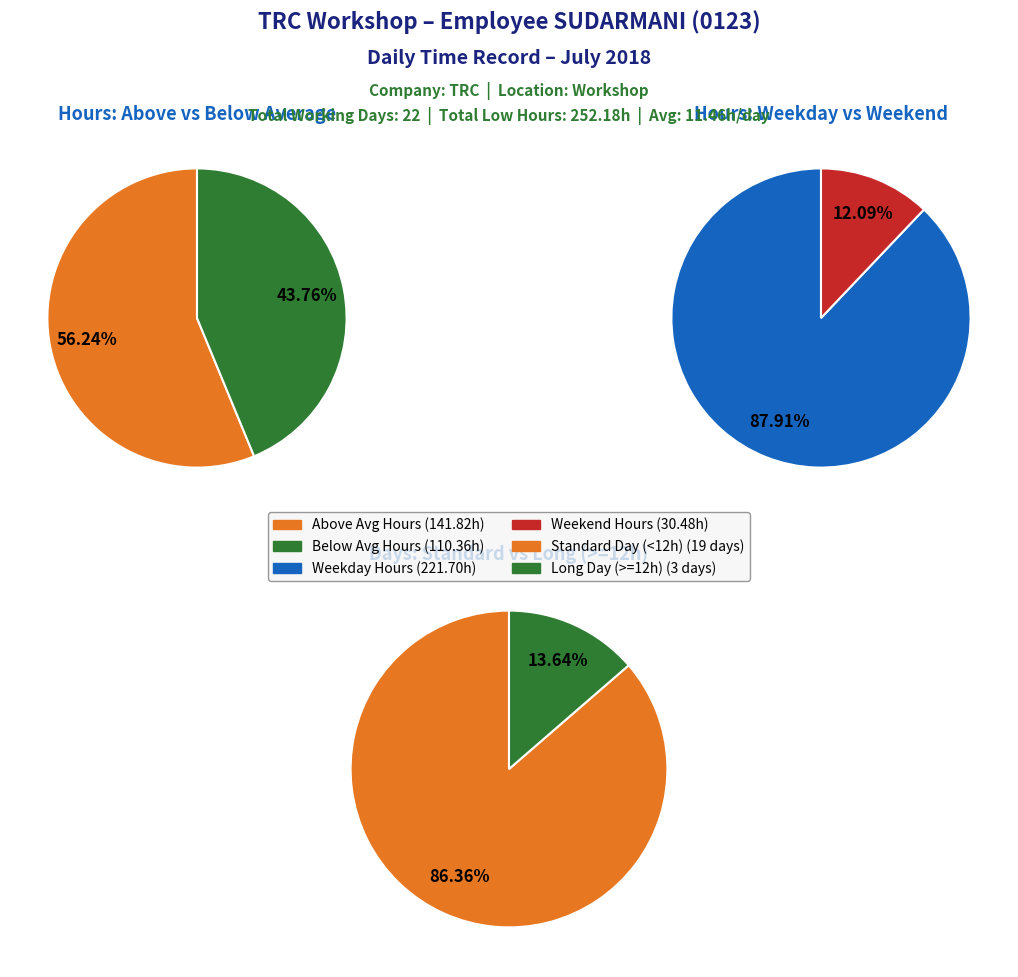

Is it true that Thu 12 is 1% of the pie?

False